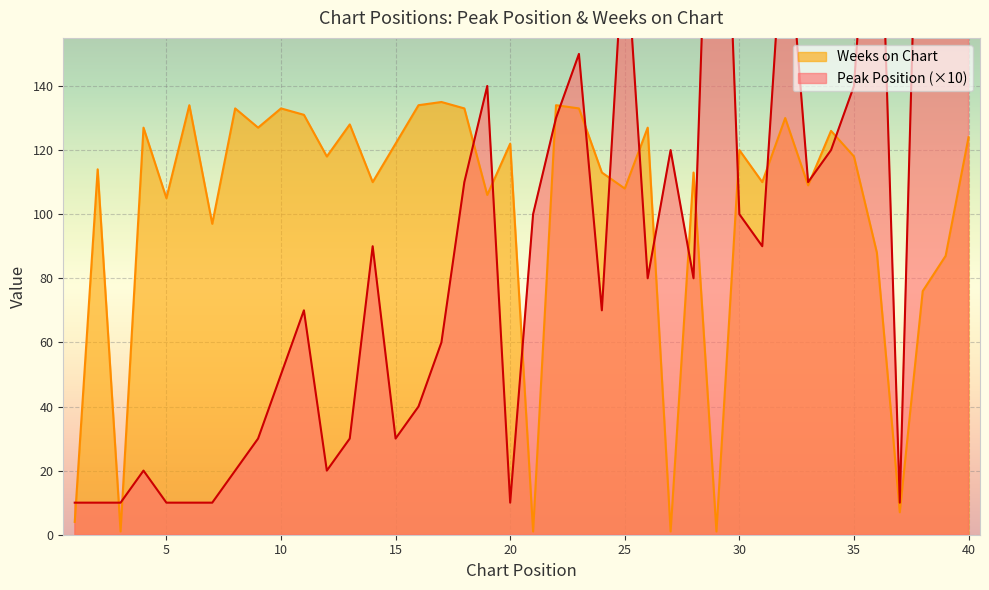

Reading left to right, extract all data points from this chart.

Peak Position: 1=10	2=10	3=10	4=20	5=10	6=10	7=10	8=20	9=30	10=50	11=70	12=20	13=30	14=90	15=30	16=40	17=60	18=110	19=140	20=10	21=100	22=130	23=150	24=70	25=190	26=80	27=120	28=80	29=290	30=100	31=90	32=200	33=110	34=120	35=140	36=240	37=10	38=270	39=250	40=260
Weeks on Chart: 1=4	2=114	3=1	4=127	5=105	6=134	7=97	8=133	9=127	10=133	11=131	12=118	13=128	14=110	15=122	16=134	17=135	18=133	19=106	20=122	21=1	22=134	23=133	24=113	25=108	26=127	27=1	28=113	29=1	30=120	31=110	32=130	33=109	34=126	35=118	36=88	37=7	38=76	39=87	40=124